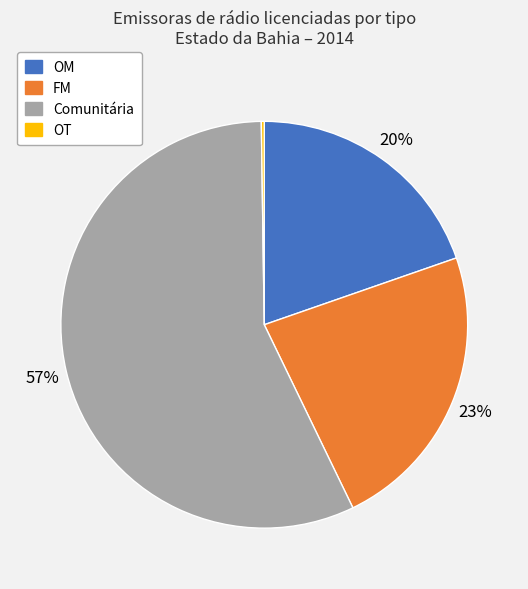

Combined, do OM and FM account for over 50%?

No